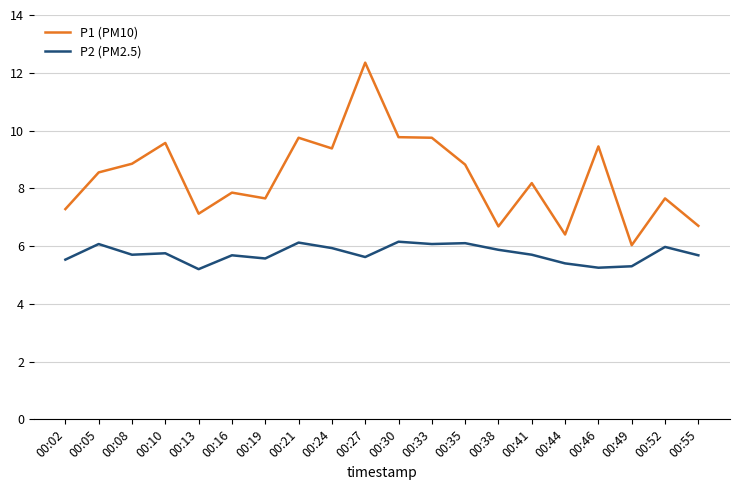

What is the highest value of the P2 (PM2.5) series?

6.2